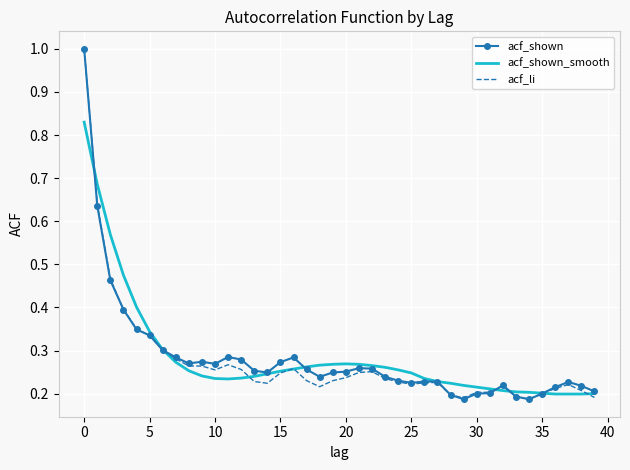

What is the maximum value shown in the chart?

1.0